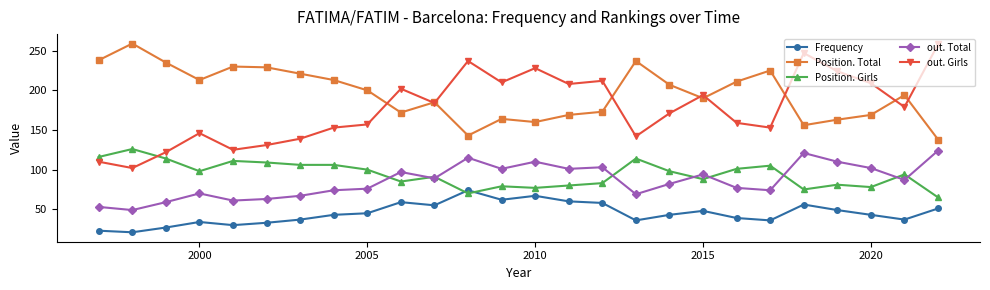

Count the number of categories in the chart.

26